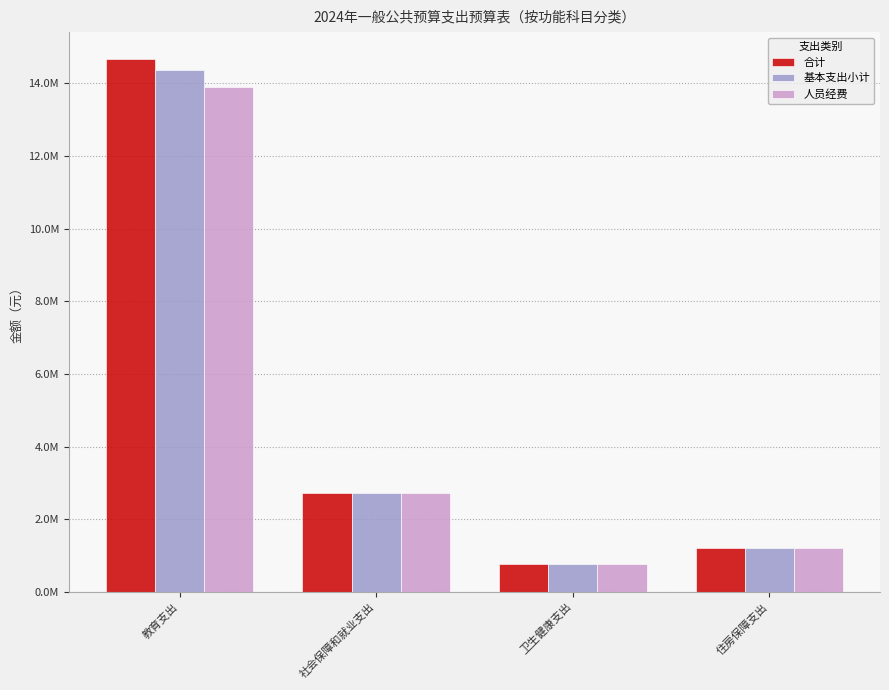

Rank the series by their maximum value, from highest to lowest.

合计, 基本支出小计, 人员经费